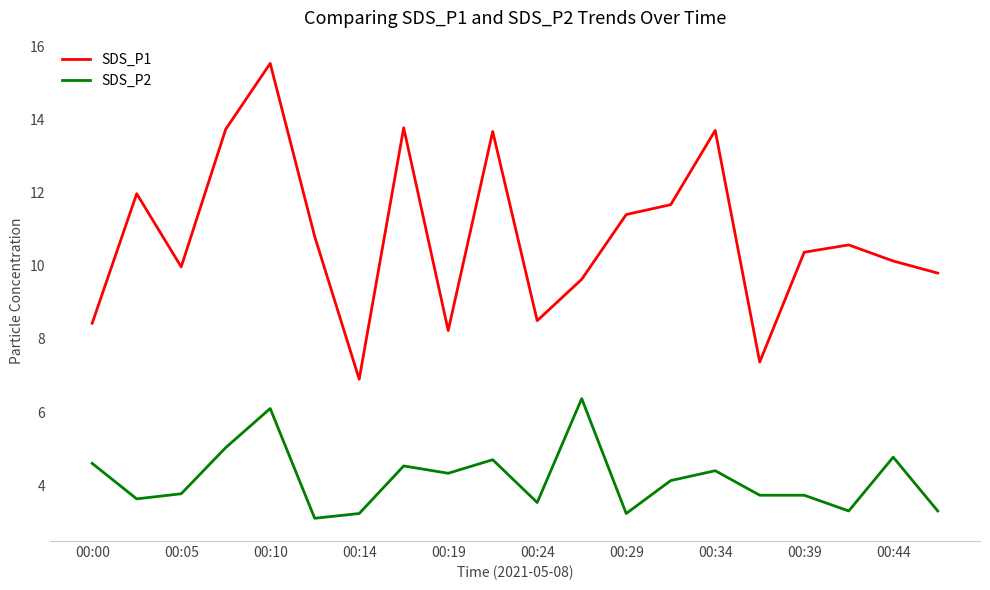

Which series has the largest total across all categories?

SDS_P1